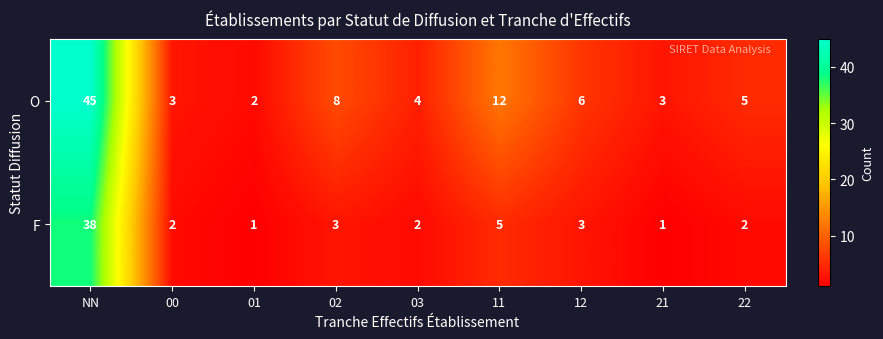

At NN, list the series in order from largest to smallest.

O, F